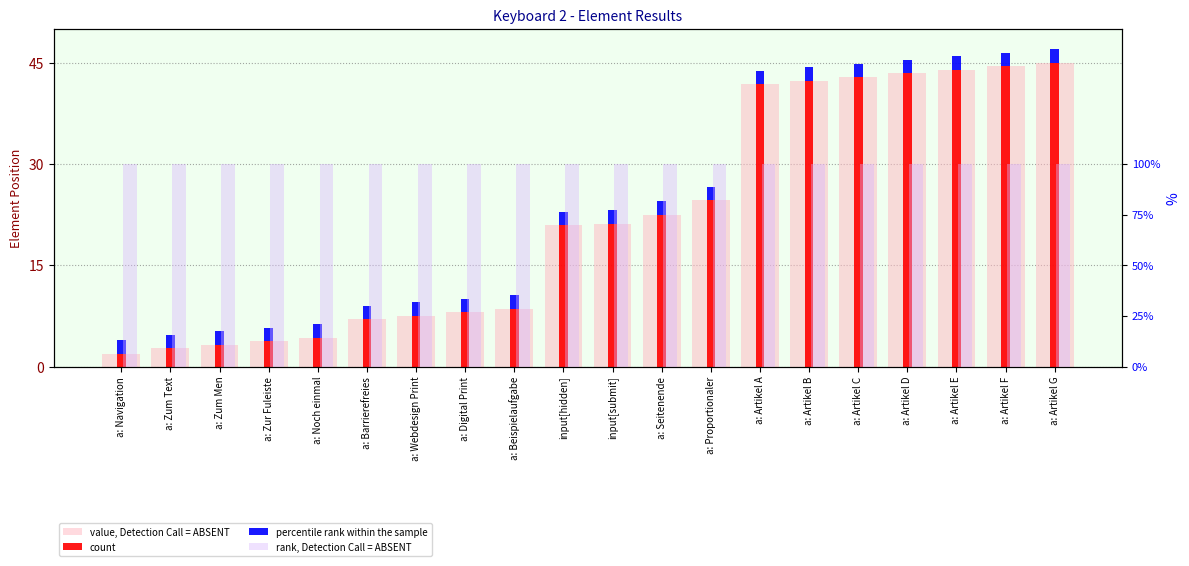

What is the value of the value, Detection Call = ABSENT bar at the 12th from the left?

22.5